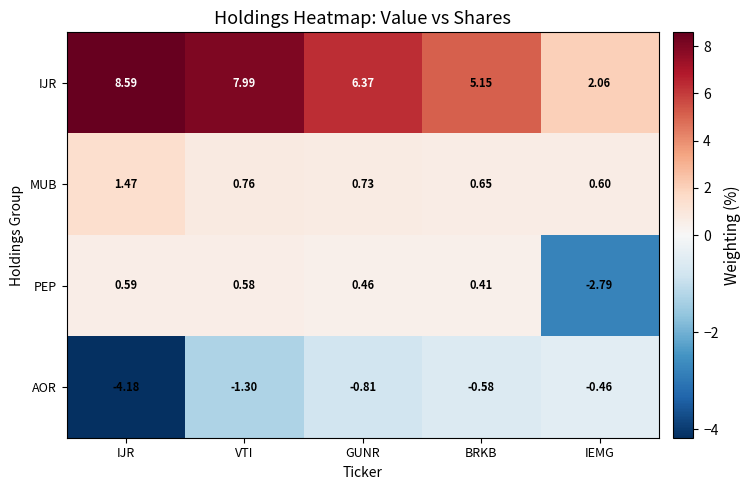

What is the total value across all series at VTI?

8.0